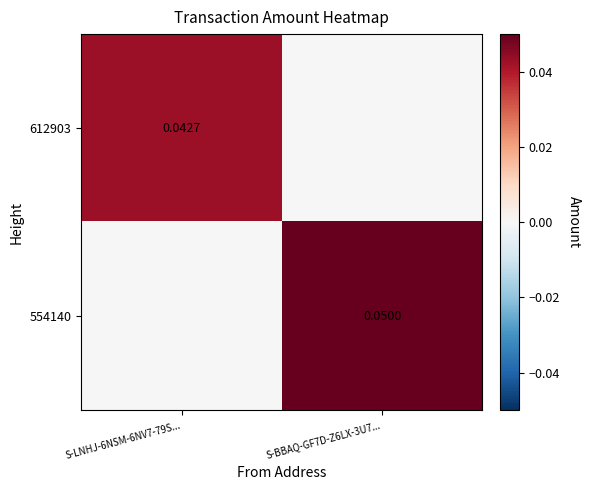

Between S-LNHJ-6NSM-6NV7-79S... and S-BBAQ-GF7D-Z6LX-3U7..., which series saw the biggest shift?

554140